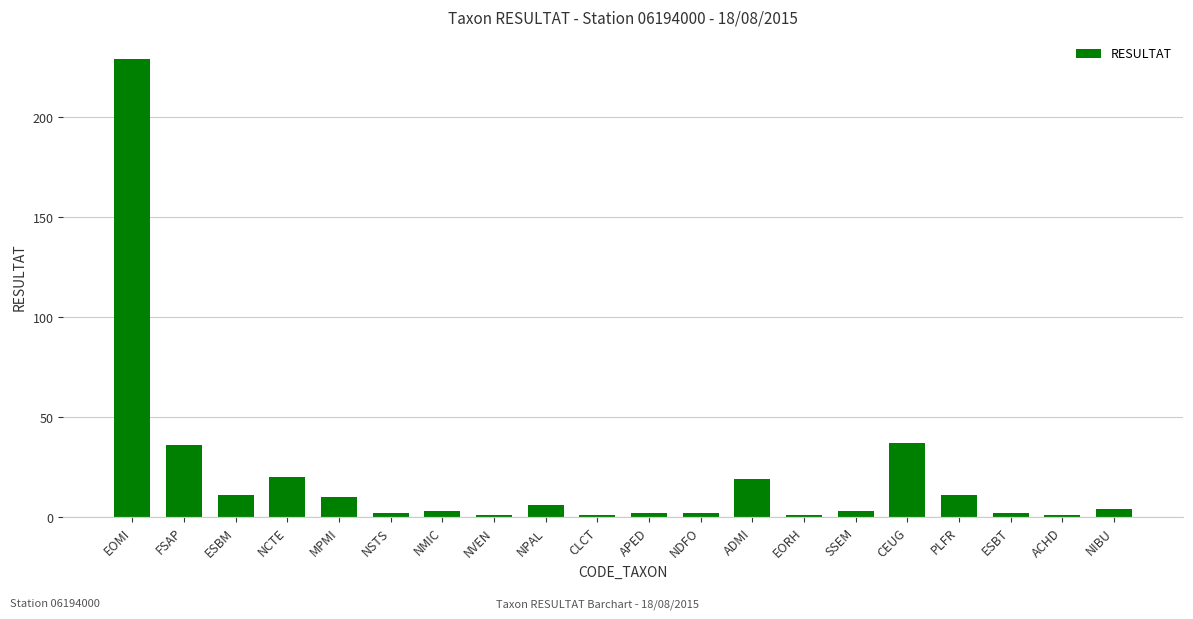

What is the smallest value displayed?

1